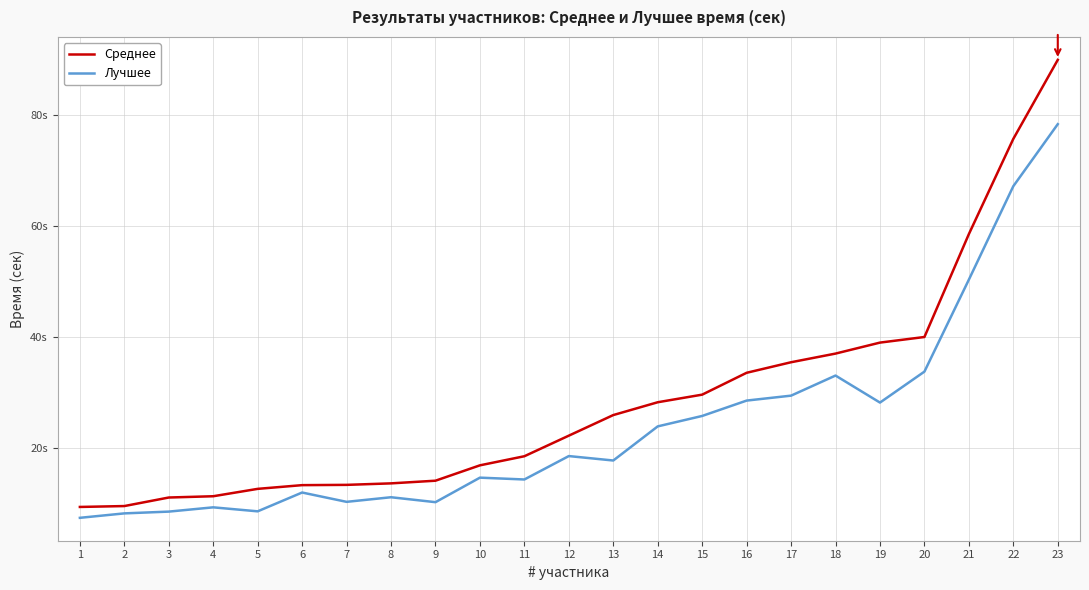

Is it true that Лучшее equals 11.1 at 8?

True